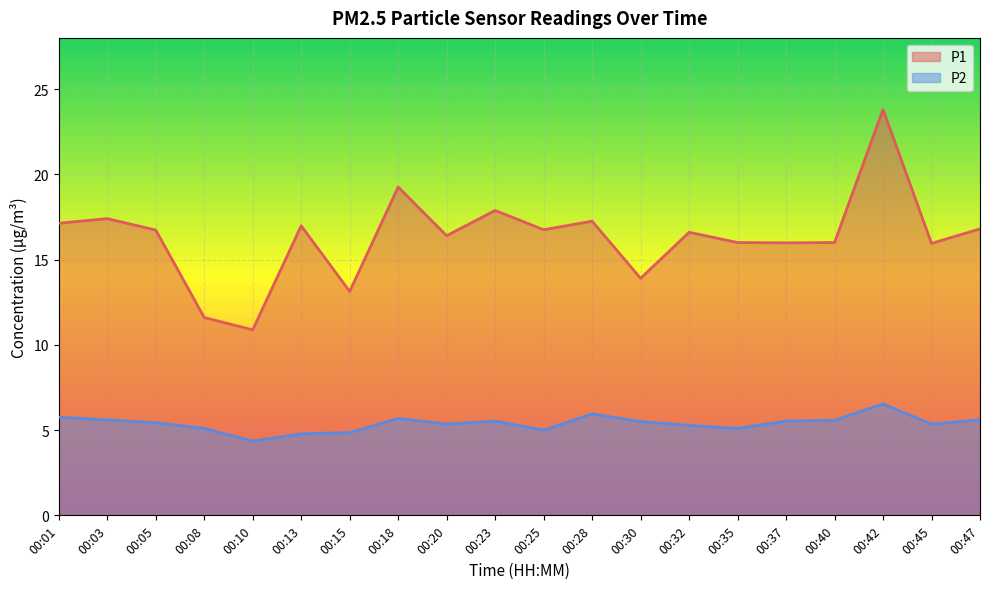

At which label does P1 reach its minimum?

00:10